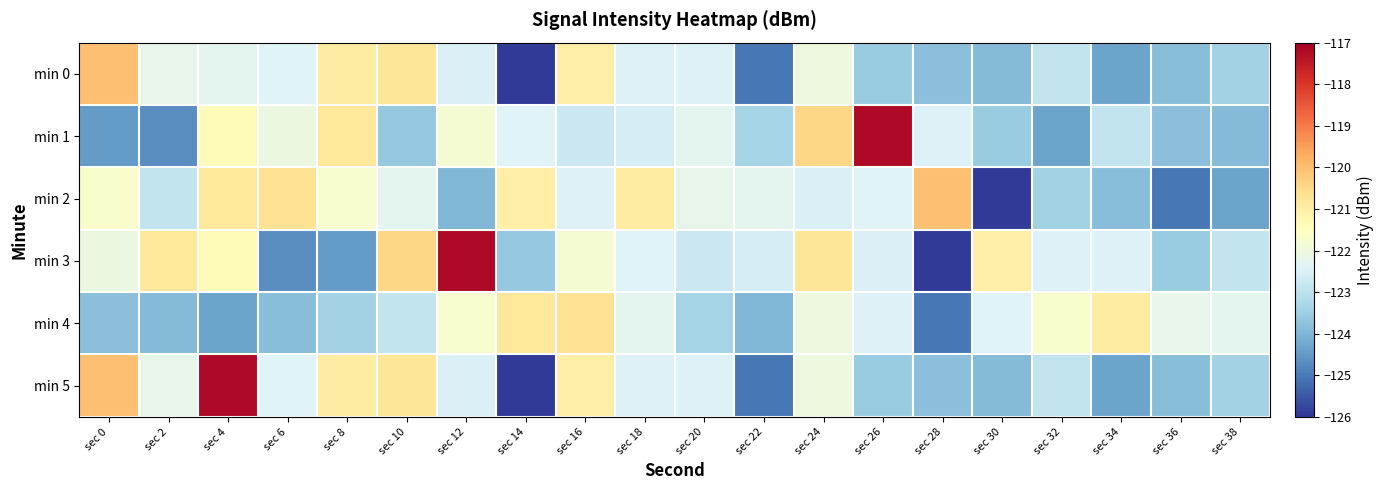

Reading right to left, list all the values displayed in this chart.

min 0: sec 38=-123.4	sec 36=-123.8	sec 34=-124.3	sec 32=-122.9	sec 30=-123.9	sec 28=-123.8	sec 26=-123.6	sec 24=-122.0	sec 22=-125.0	sec 20=-122.4	sec 18=-122.4	sec 16=-121.0	sec 14=-125.9	sec 12=-122.5	sec 10=-120.8	sec 8=-121.0	sec 6=-122.4	sec 4=-122.2	sec 2=-122.2	sec 0=-120.1
min 1: sec 38=-123.9	sec 36=-123.8	sec 34=-122.9	sec 32=-124.3	sec 30=-123.6	sec 28=-122.4	sec 26=-117.2	sec 24=-120.4	sec 22=-123.4	sec 20=-122.3	sec 18=-122.6	sec 16=-122.8	sec 14=-122.4	sec 12=-121.8	sec 10=-123.6	sec 8=-120.9	sec 6=-122.0	sec 4=-121.4	sec 2=-124.7	sec 0=-124.5
min 2: sec 38=-124.3	sec 36=-125.0	sec 34=-123.8	sec 32=-123.4	sec 30=-125.9	sec 28=-120.1	sec 26=-122.4	sec 24=-122.5	sec 22=-122.2	sec 20=-122.2	sec 18=-121.0	sec 16=-122.4	sec 14=-121.0	sec 12=-124.0	sec 10=-122.3	sec 8=-121.7	sec 6=-120.7	sec 4=-120.8	sec 2=-122.9	sec 0=-121.7
min 3: sec 38=-122.9	sec 36=-123.6	sec 34=-122.4	sec 32=-122.4	sec 30=-121.0	sec 28=-125.9	sec 26=-122.5	sec 24=-120.8	sec 22=-122.6	sec 20=-122.8	sec 18=-122.4	sec 16=-121.8	sec 14=-123.6	sec 12=-117.2	sec 10=-120.4	sec 8=-124.5	sec 6=-124.7	sec 4=-121.4	sec 2=-120.9	sec 0=-122.0
min 4: sec 38=-122.2	sec 36=-122.2	sec 34=-121.0	sec 32=-121.7	sec 30=-122.4	sec 28=-125.0	sec 26=-122.4	sec 24=-122.0	sec 22=-124.0	sec 20=-123.4	sec 18=-122.3	sec 16=-120.7	sec 14=-120.8	sec 12=-121.7	sec 10=-122.9	sec 8=-123.4	sec 6=-123.8	sec 4=-124.3	sec 2=-123.9	sec 0=-123.8
min 5: sec 38=-123.4	sec 36=-123.8	sec 34=-124.3	sec 32=-122.9	sec 30=-123.9	sec 28=-123.8	sec 26=-123.6	sec 24=-122.0	sec 22=-125.0	sec 20=-122.4	sec 18=-122.4	sec 16=-121.0	sec 14=-125.9	sec 12=-122.5	sec 10=-120.8	sec 8=-121.0	sec 6=-122.4	sec 4=-117.2	sec 2=-122.2	sec 0=-120.1